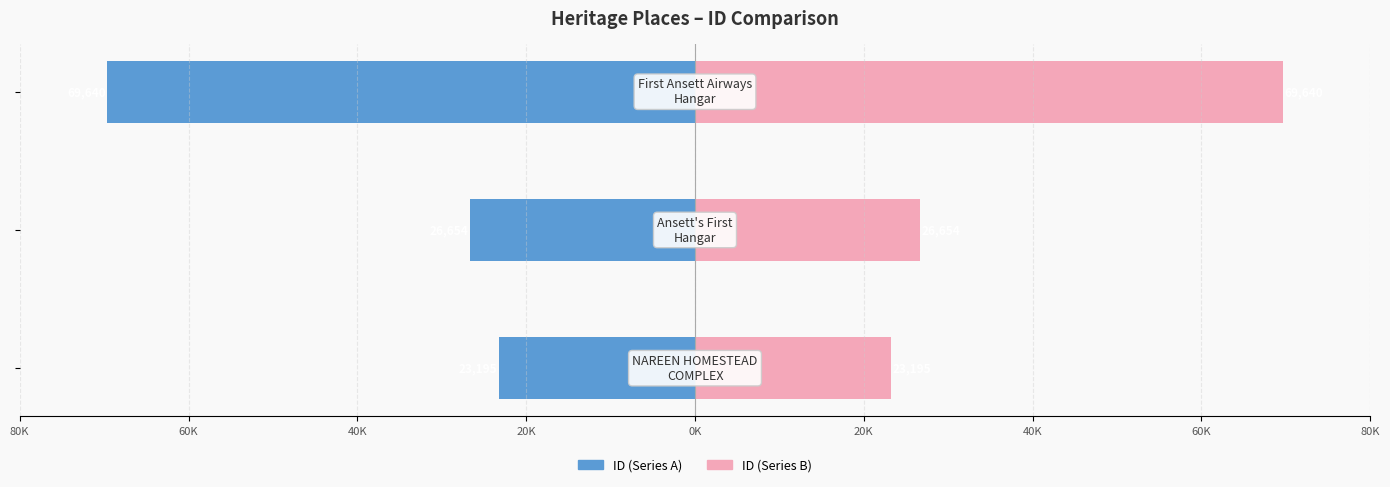

The value of ID (left) at 40K is -27728. True or false?

False